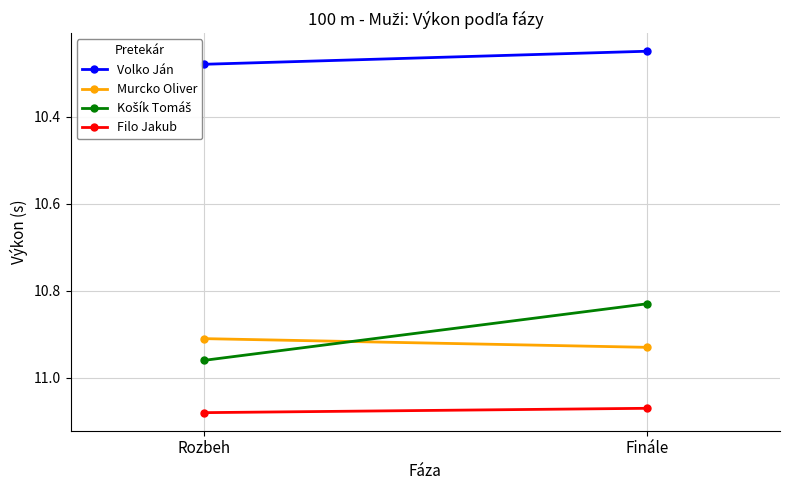

Is it true that Košík Tomáš equals 10.8 at Finále?

True